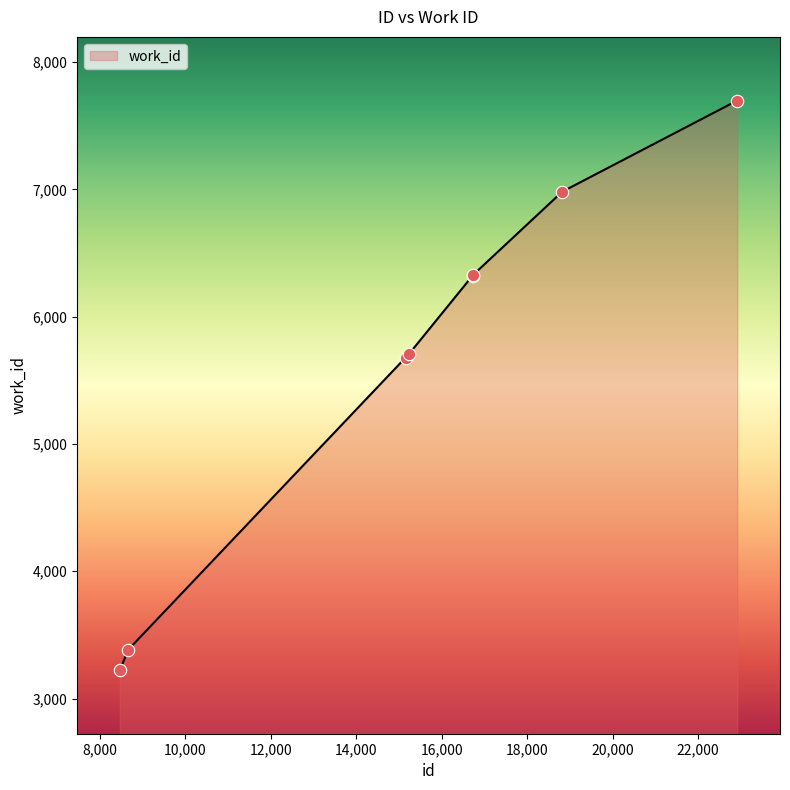

What is the smallest value displayed?

3224